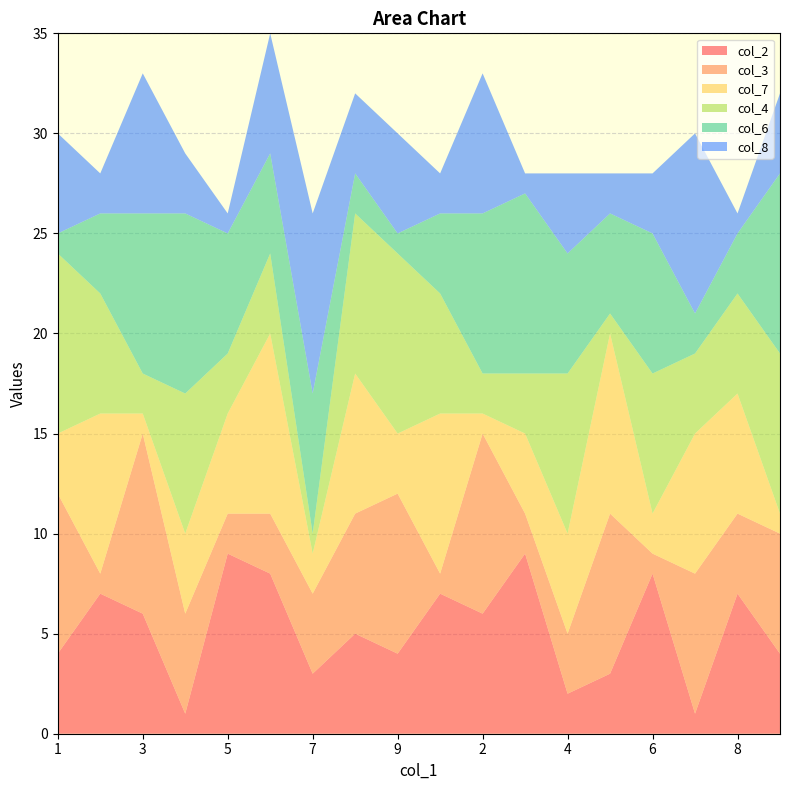

Reading left to right, extract all data points from this chart.

col_2: 1=4	2=7	3=6	4=1	5=9	6=8	7=3	8=5	9=4	1=7	2=6	3=9	4=2	5=3	6=8	7=1	8=7	9=4
col_3: 1=8	2=1	3=9	4=5	5=2	6=3	7=4	8=6	9=8	1=1	2=9	3=2	4=3	5=8	6=1	7=7	8=4	9=6
col_7: 1=3	2=8	3=1	4=4	5=5	6=9	7=2	8=7	9=3	1=8	2=1	3=4	4=5	5=9	6=2	7=7	8=6	9=1
col_4: 1=9	2=6	3=2	4=7	5=3	6=4	7=1	8=8	9=9	1=6	2=2	3=3	4=8	5=1	6=7	7=4	8=5	9=8
col_6: 1=1	2=4	3=8	4=9	5=6	6=5	7=7	8=2	9=1	1=4	2=8	3=9	4=6	5=5	6=7	7=2	8=3	9=9
col_8: 1=5	2=2	3=7	4=3	5=1	6=6	7=9	8=4	9=5	1=2	2=7	3=1	4=4	5=2	6=3	7=9	8=1	9=4